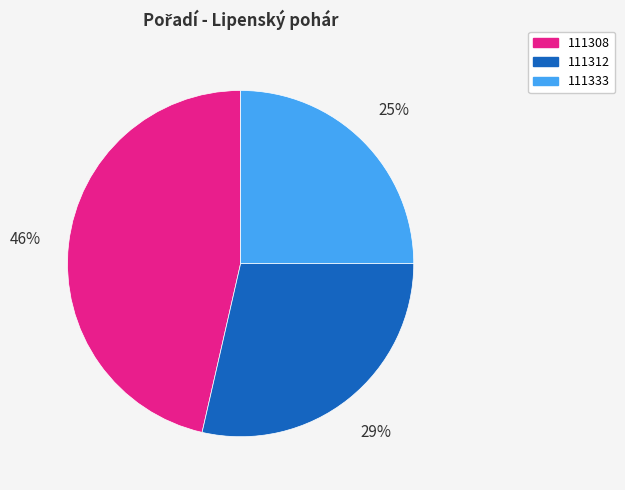

True or false: 111312 accounts for 21% of the total.

False